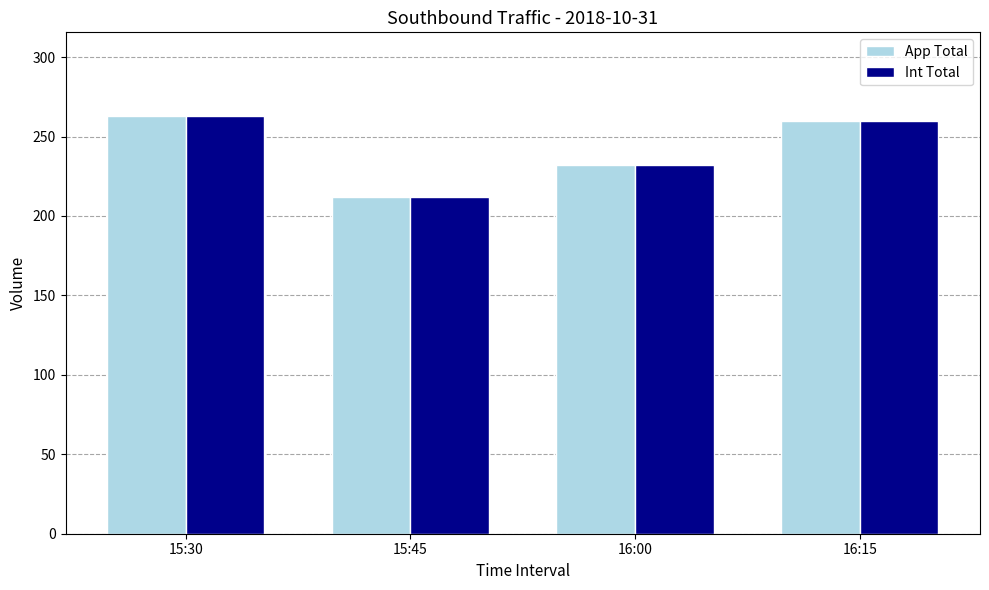

At which label is Int Total closest to 237?

16:00